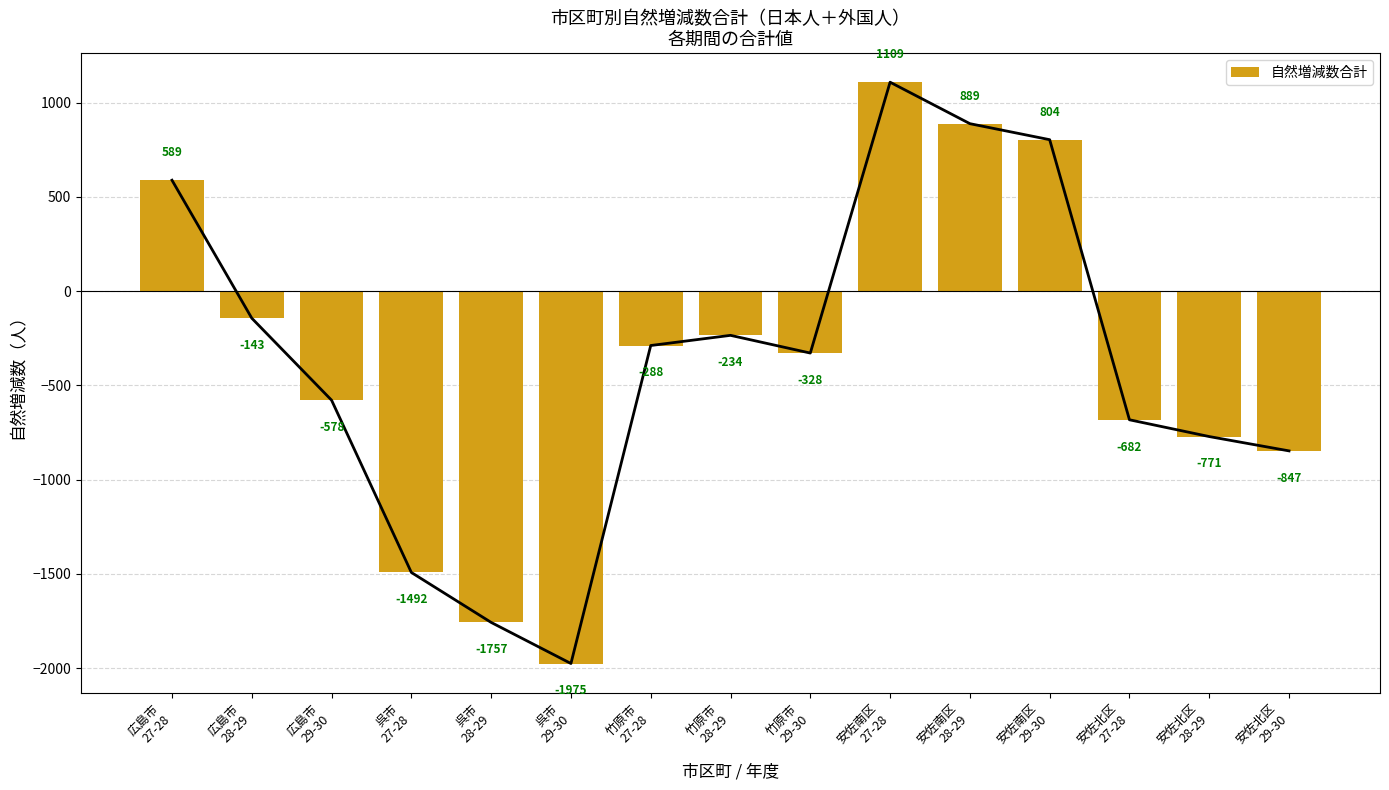

How many bars are there in total?

15